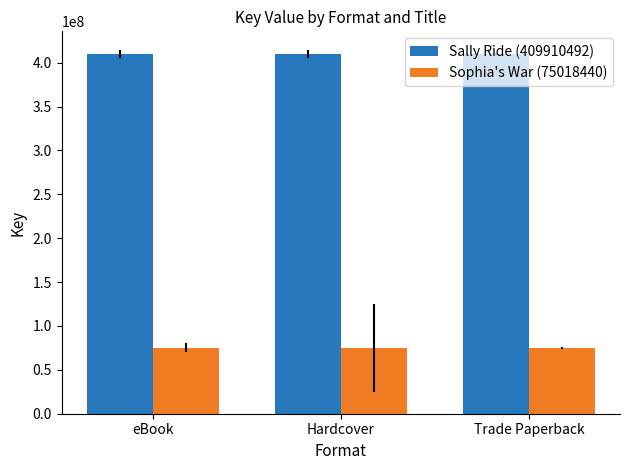

What is the approximate value of Sophia's War (75018440) at Hardcover?

75018440